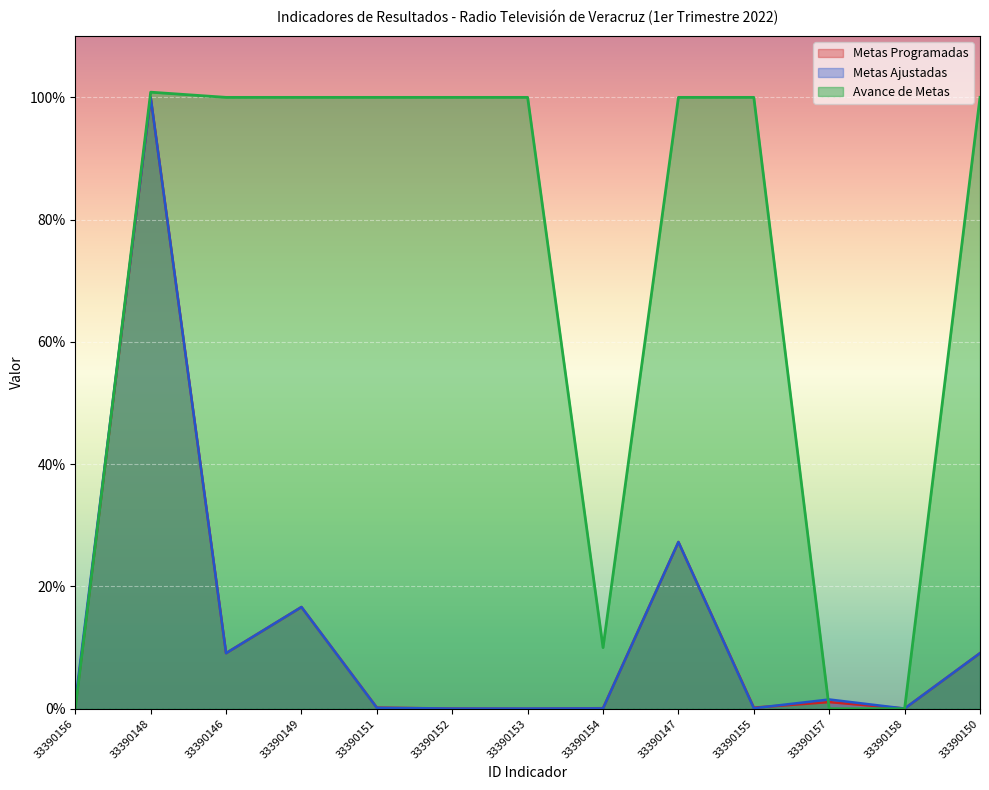

What is the label of the 13th point from the right?

33390156